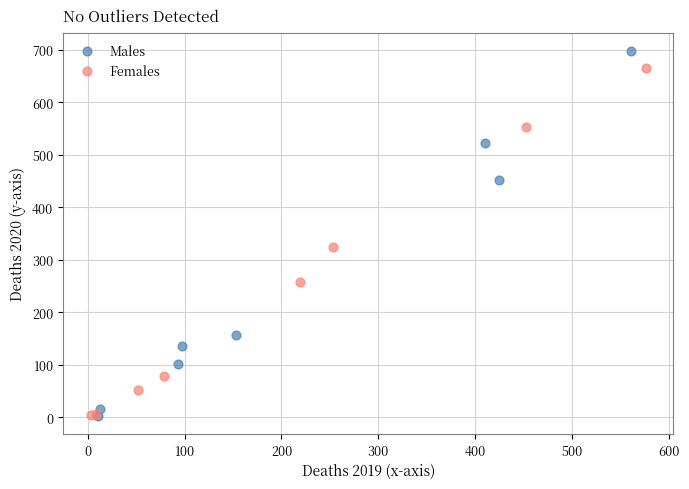

Which series contains the highest Y value?

Males